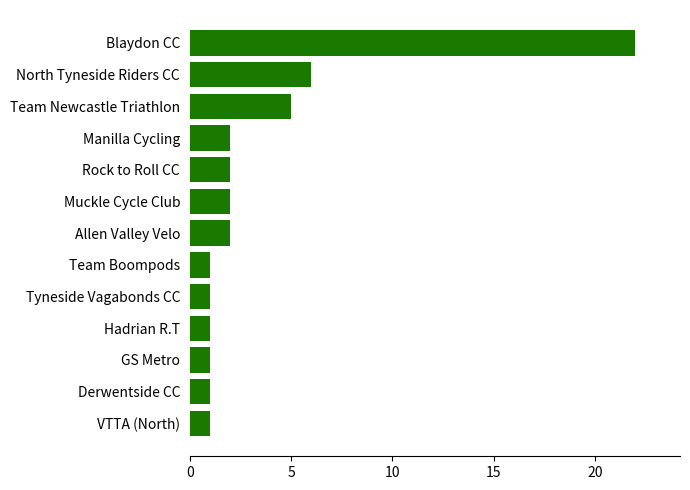

What is the change in value from Tyneside Vagabonds CC to Allen Valley Velo?

+1